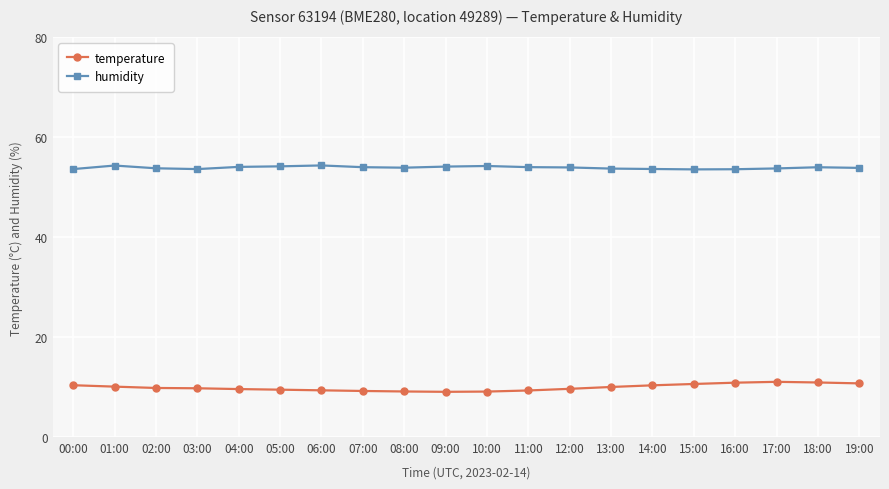

How many lines are shown in the chart?

2